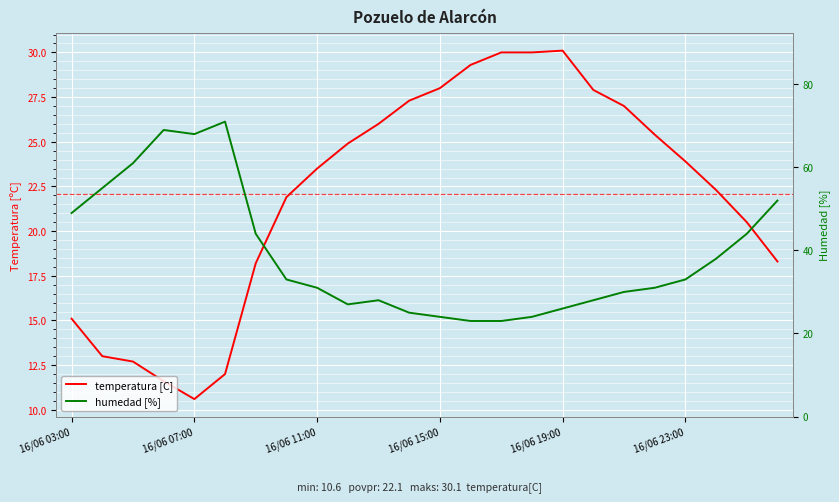

Which series has the widest spread of values?

humedad [%]